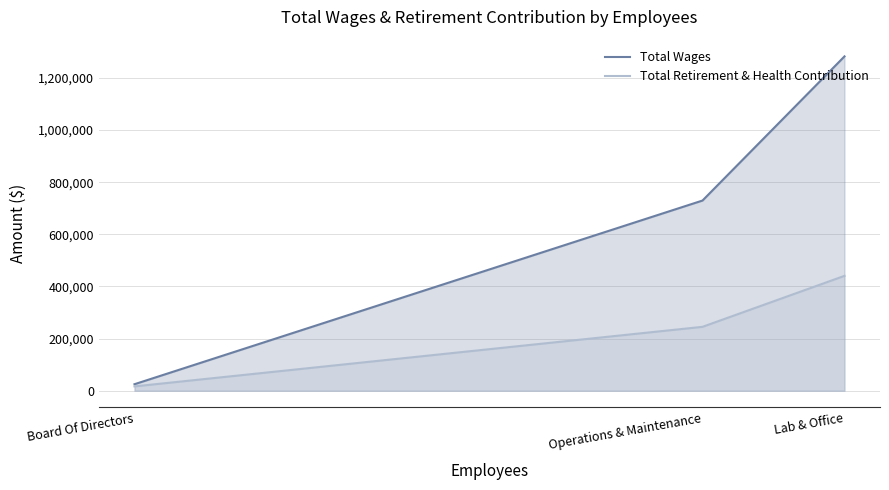

What are all the series names shown in the legend?

Total Wages, Total Retirement & Health Contribution